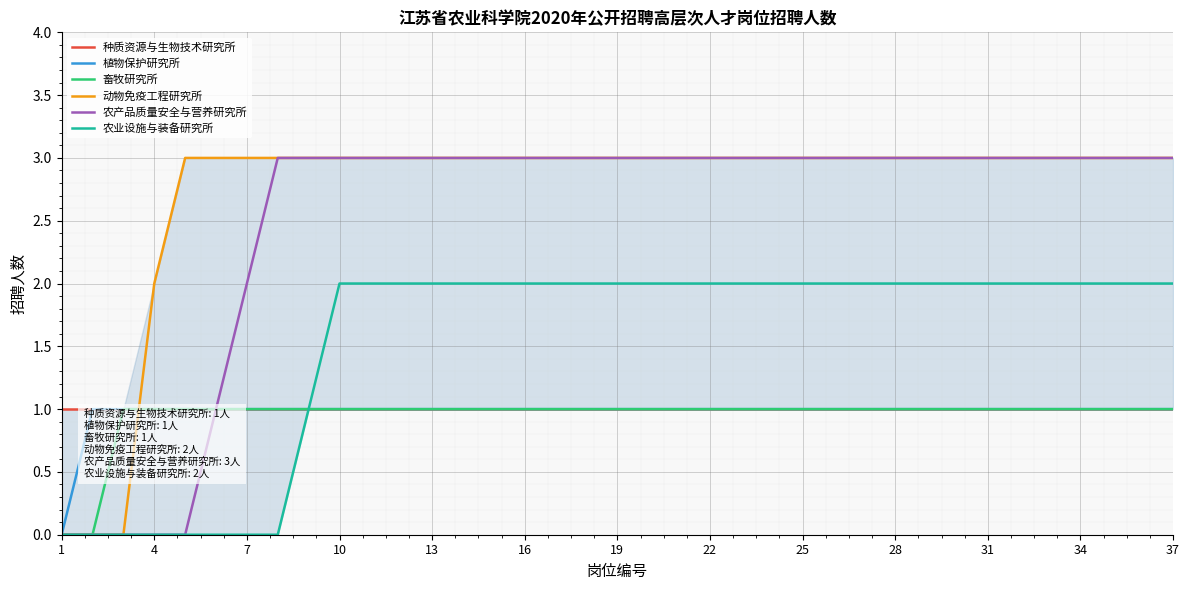

True or false: 种质资源与生物技术研究所 and 畜牧研究所 cross at least once.

False